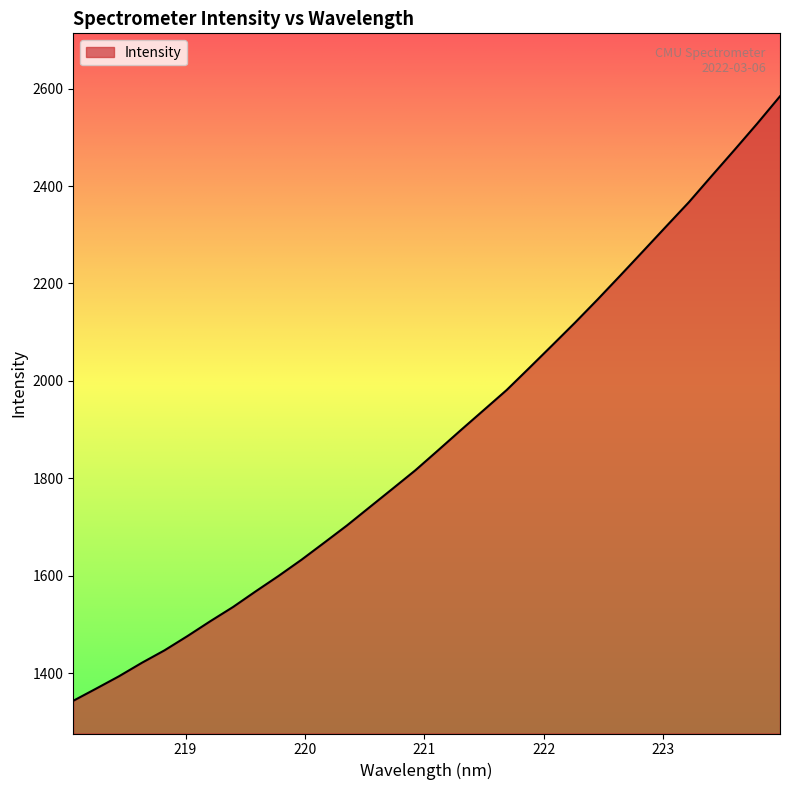

What is the maximum value shown in the chart?

2584.2